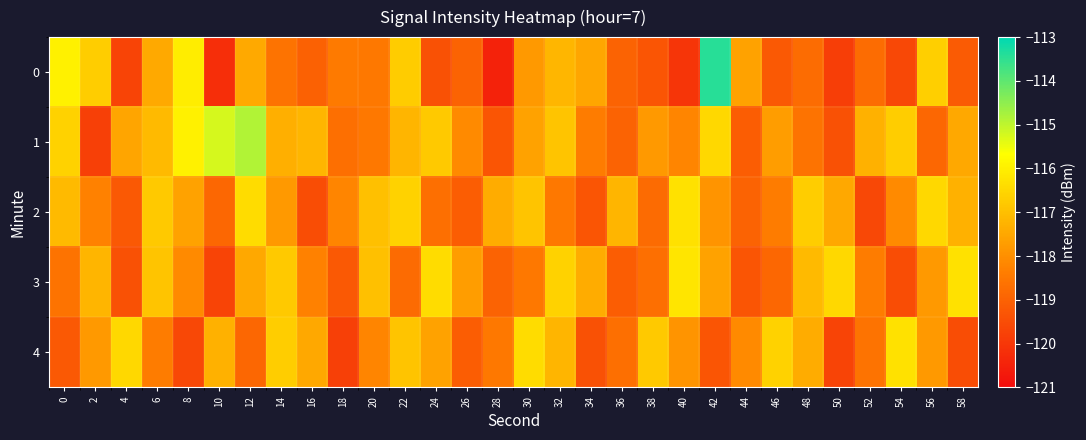

At how many categories does at least one series exceed -114?

1